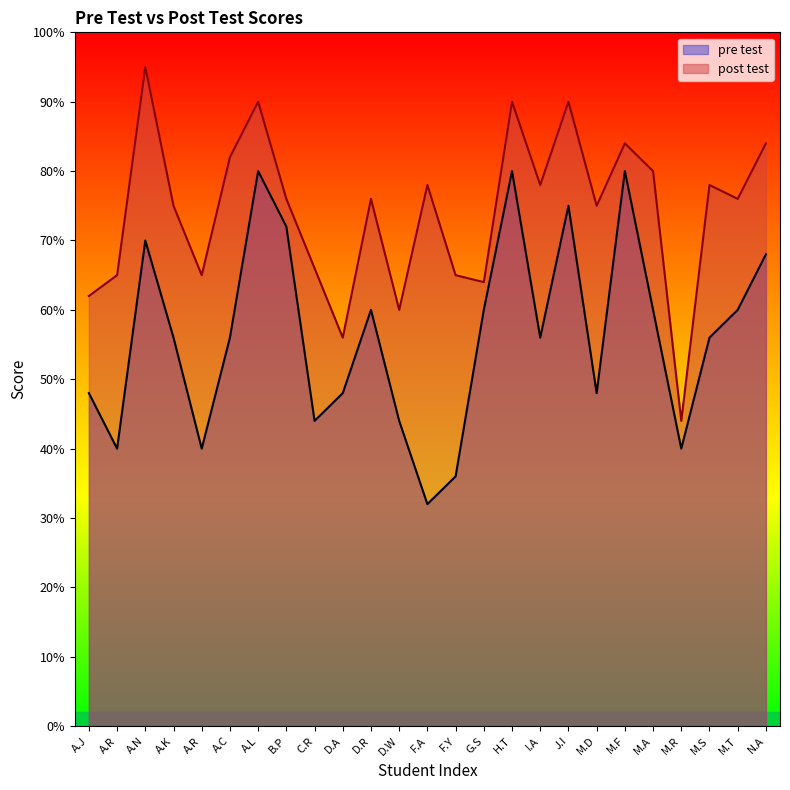

The pre test series shows 76 at M.D. True or false?

False